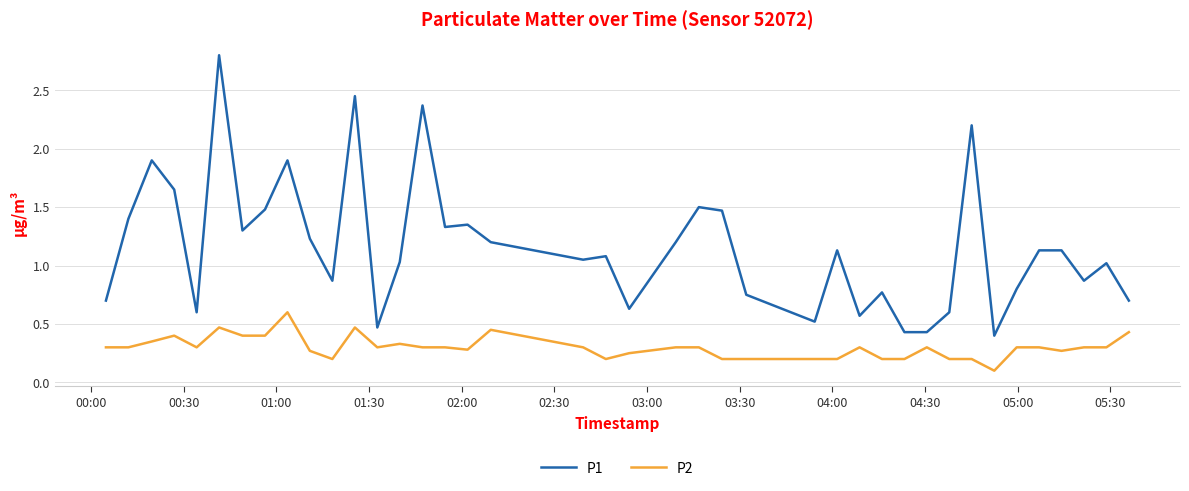

Which series has the largest range (max minus min)?

P1